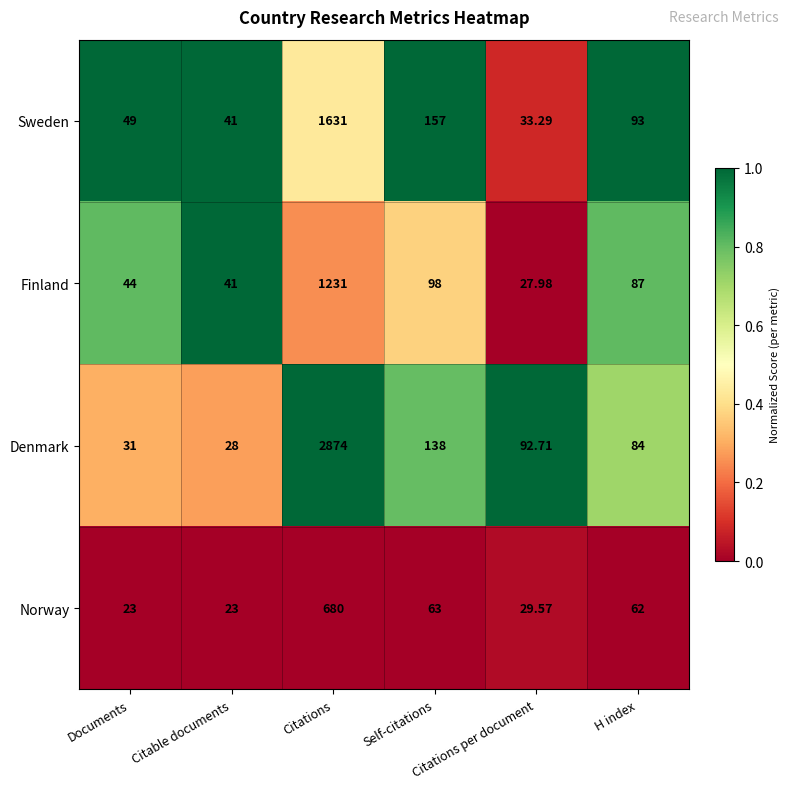

What is the difference between the highest and lowest values at Citations per document?

64.7